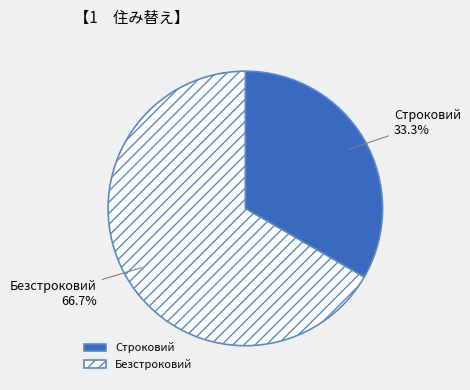

What is the ratio of the value at Строковий to the value at Безстроковий?

0.5